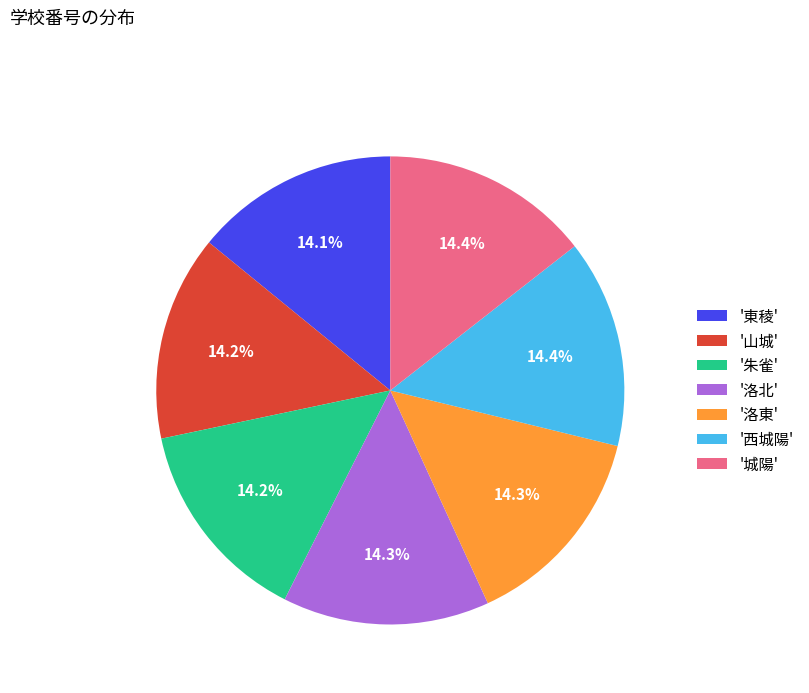

Is '朱雀' the majority of the pie?

No